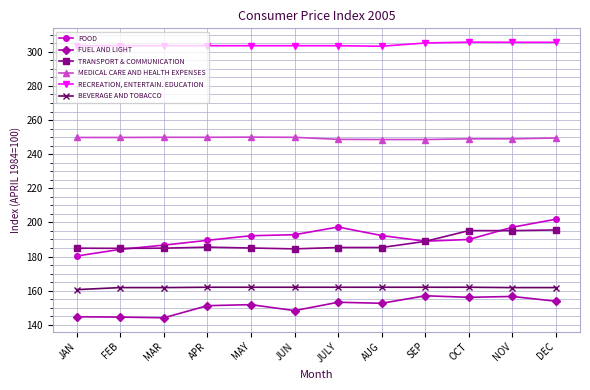

Which category has the highest value in the FOOD series?

DEC